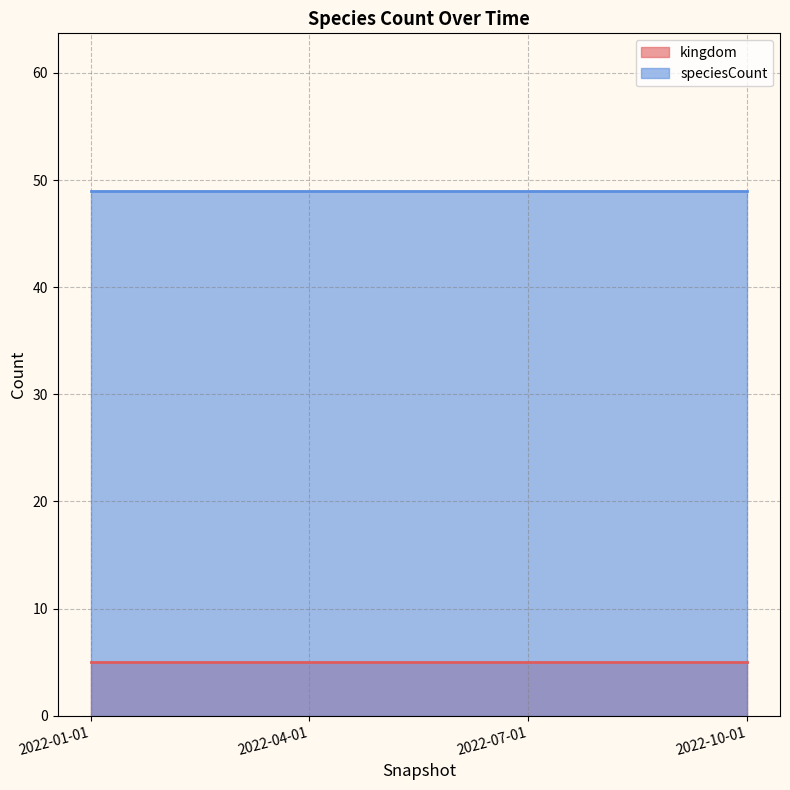

Which series changed the most between 2022-04-01 and 2022-10-01?

kingdom